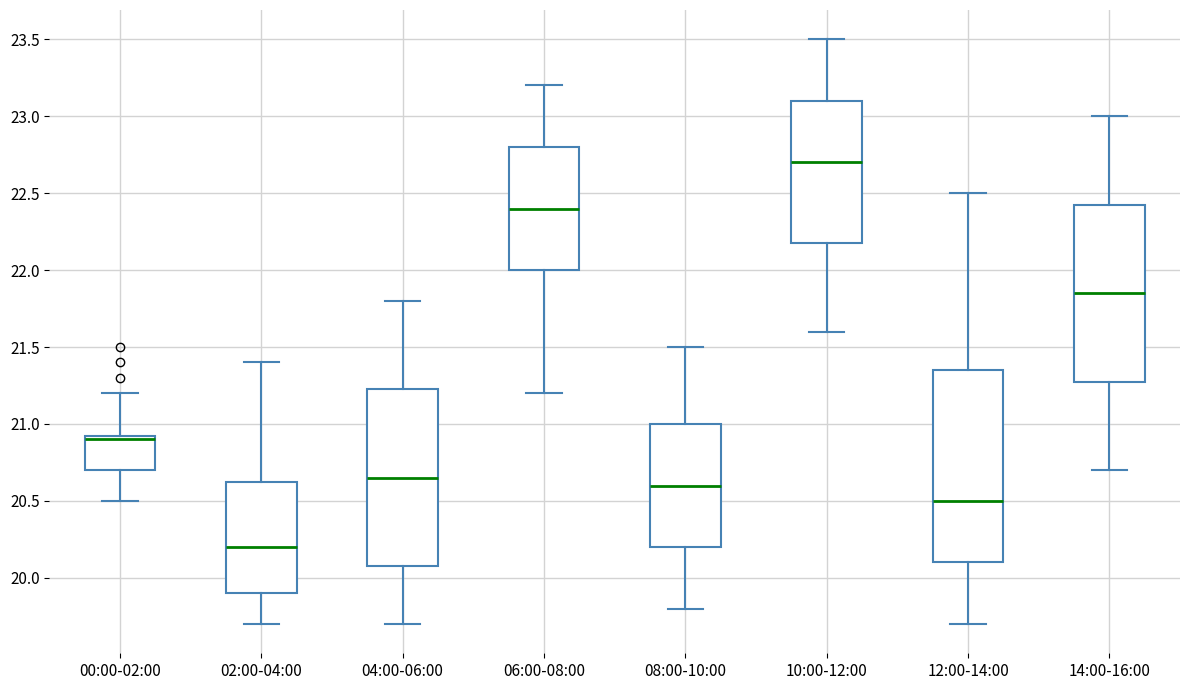

Where does the upper whisker of the box for 02:00-04:00 end on the y-axis? The values are not printed on the chart, so give them approximately, as read against the axis.

21.40